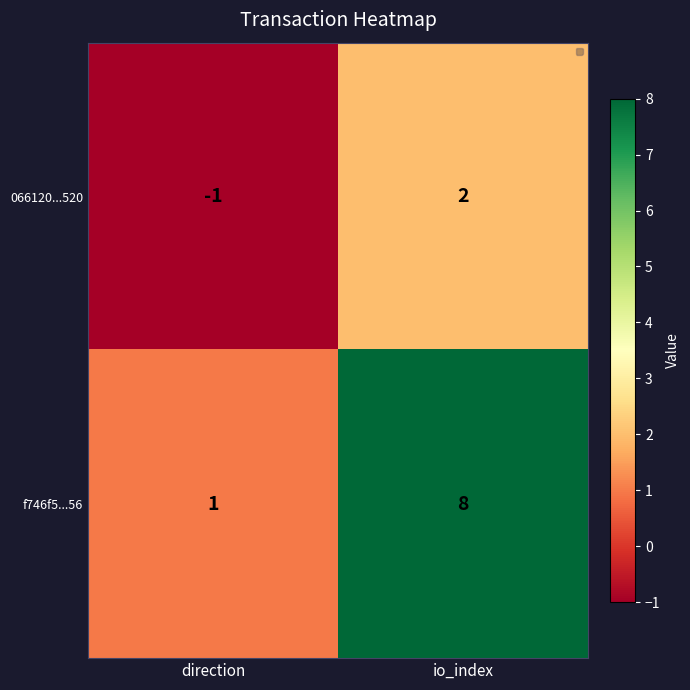

Rank the series by their average value, from lowest to highest.

066120...520, f746f5...56